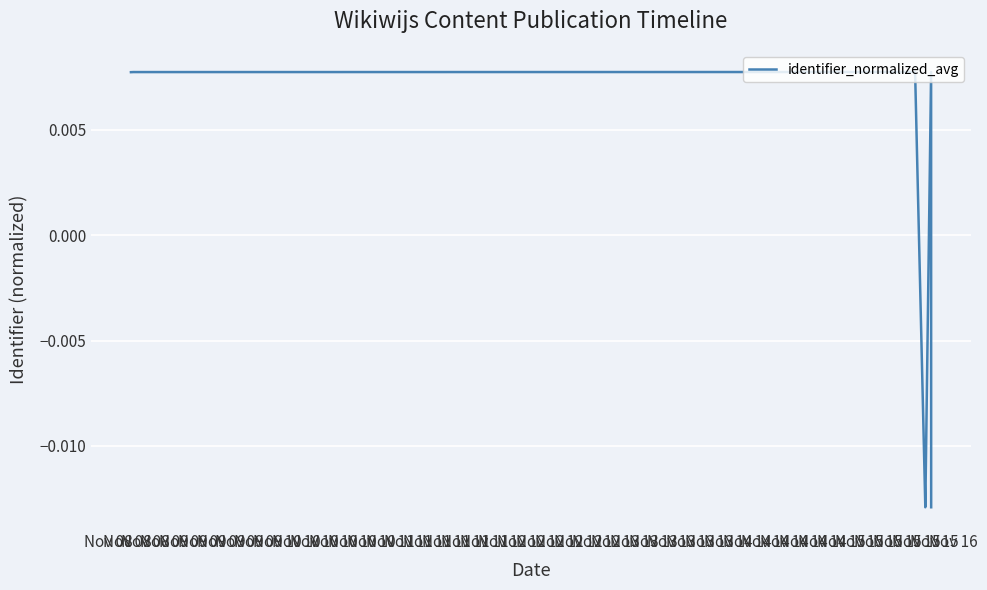

How many values are between 0 and 1?

5